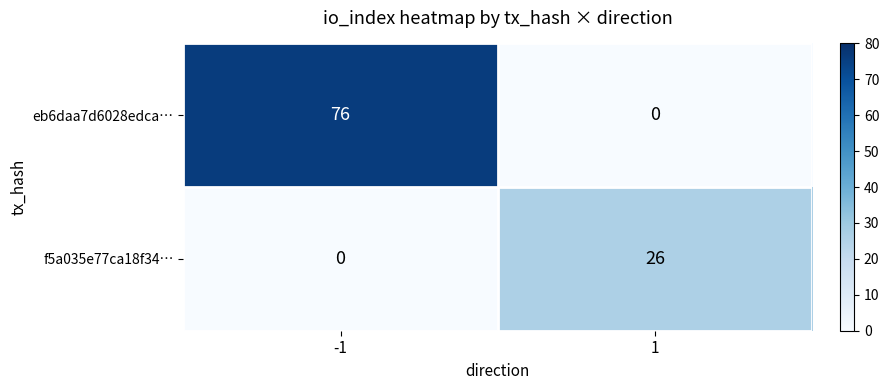

What is the greatest value displayed?

76